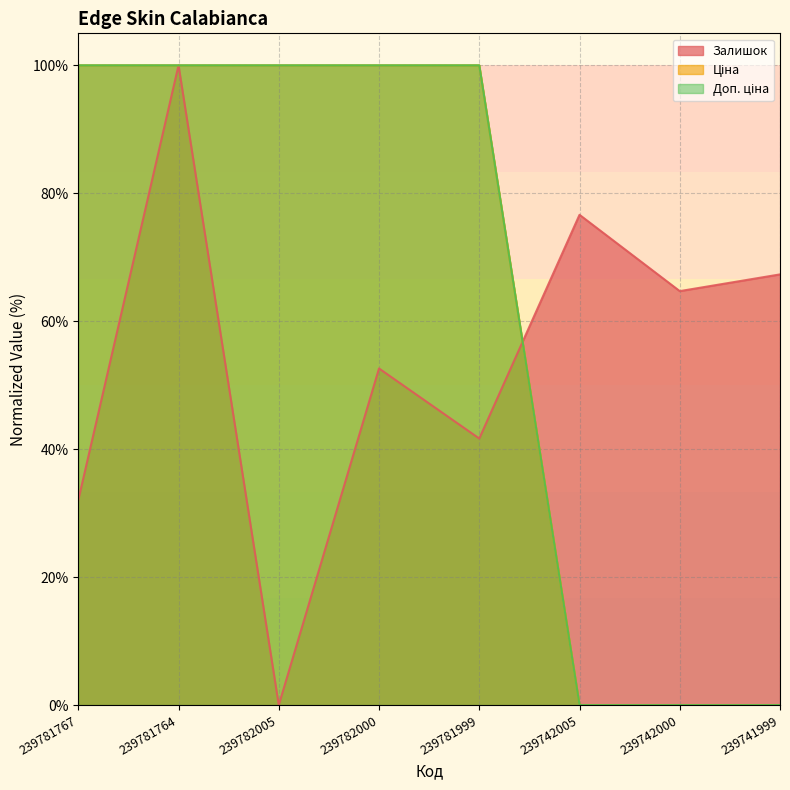

Count the number of categories in the chart.

8